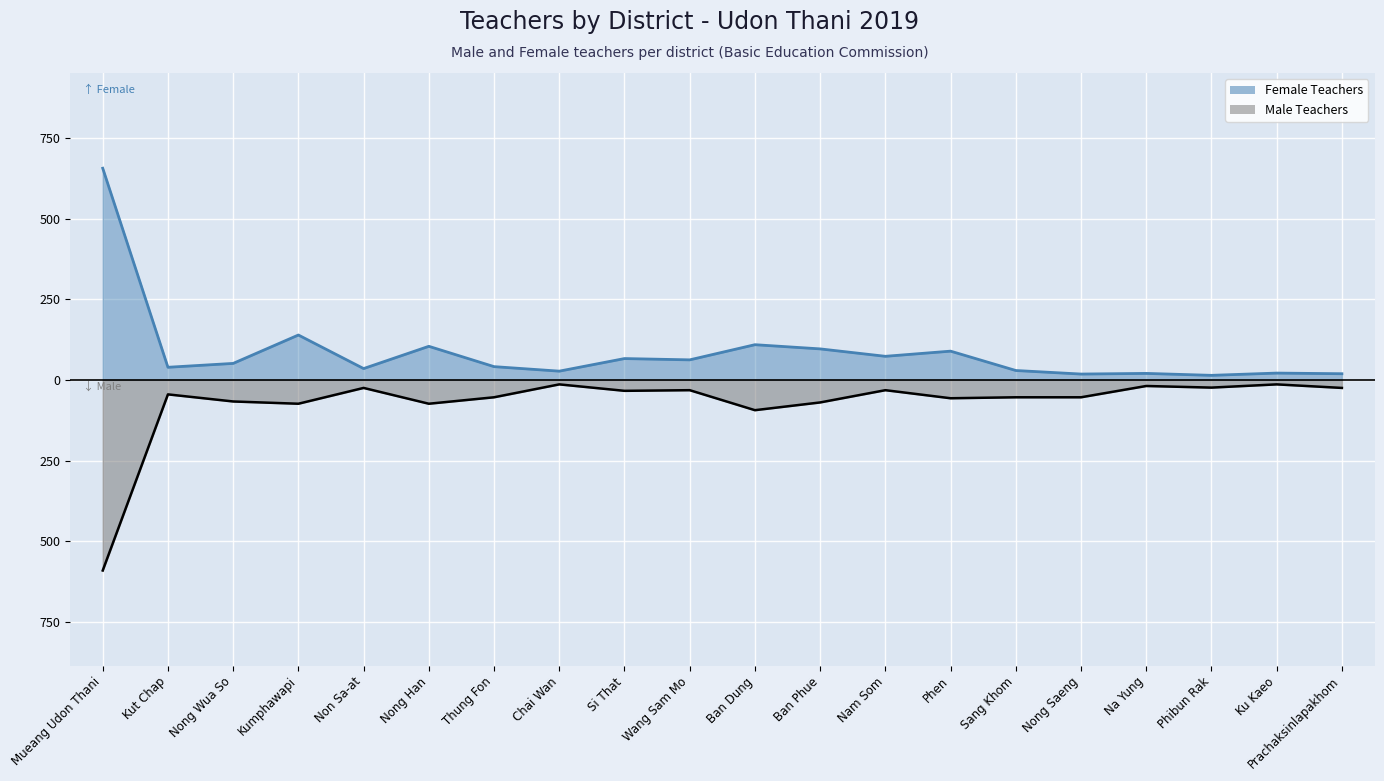

Which series has the largest total across all categories?

Female Teachers